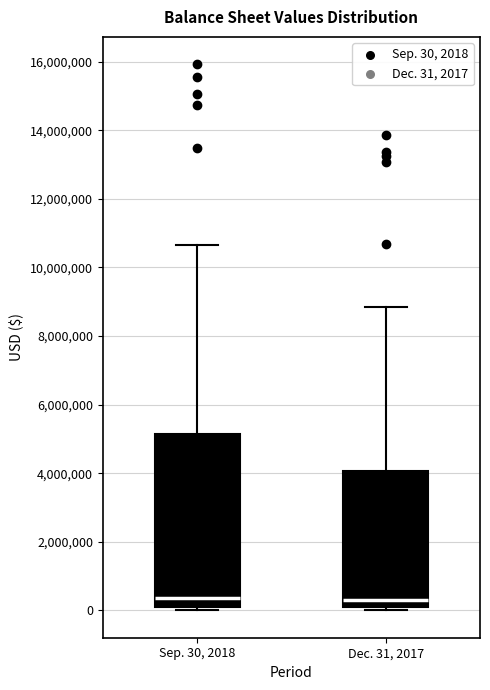

Reading left to right, transcribe this box plot: for each box, give where its median line is, the range the box spans, and where its two whiskers end, as read against the y-axis. The values are not printed on the chart, so give them approximately, as read against the axis.

Sep. 30, 2018: median 400000, box 200000 to 5200000, whiskers 0 to 10600000
Dec. 31, 2017: median 200000, box 0 to 4000000, whiskers 0 (just below the box's lower edge) to 8800000